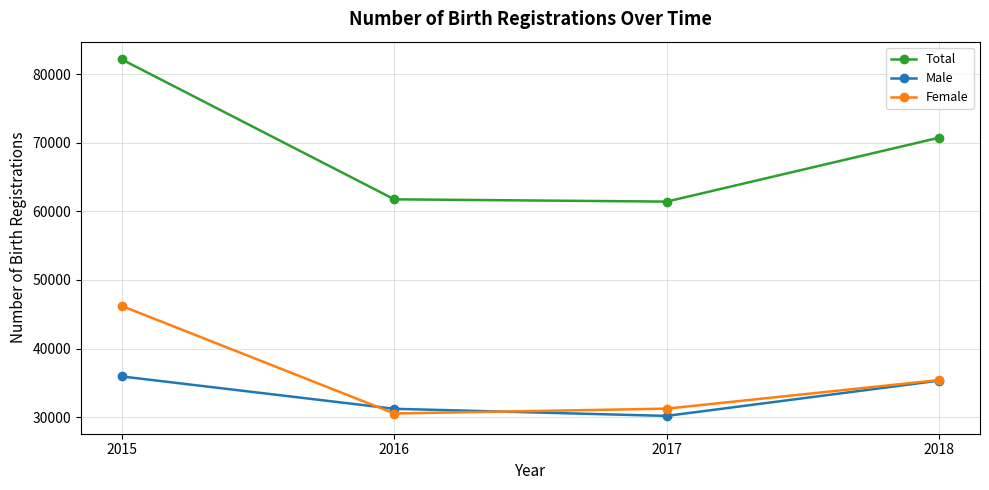

Where does the Female series first go above 35408?

2015